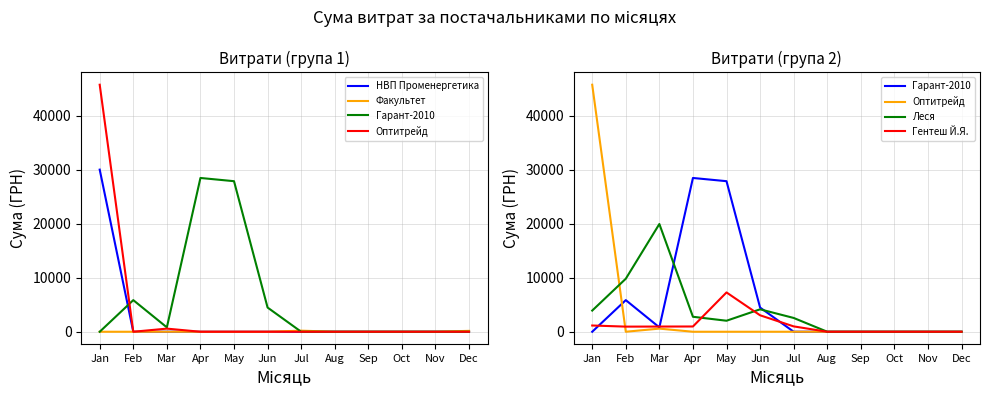

At which label is Оптитрейд closest to 22869?

Mar